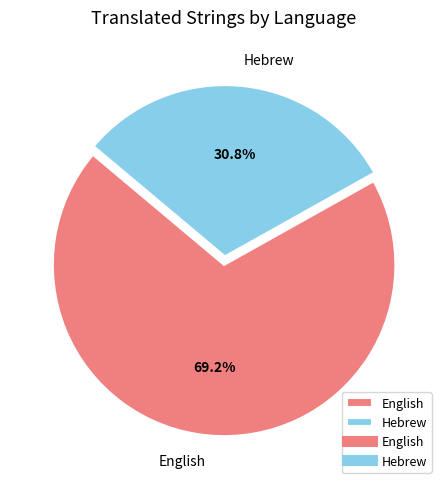

To the nearest percent, what portion does English represent?

69%